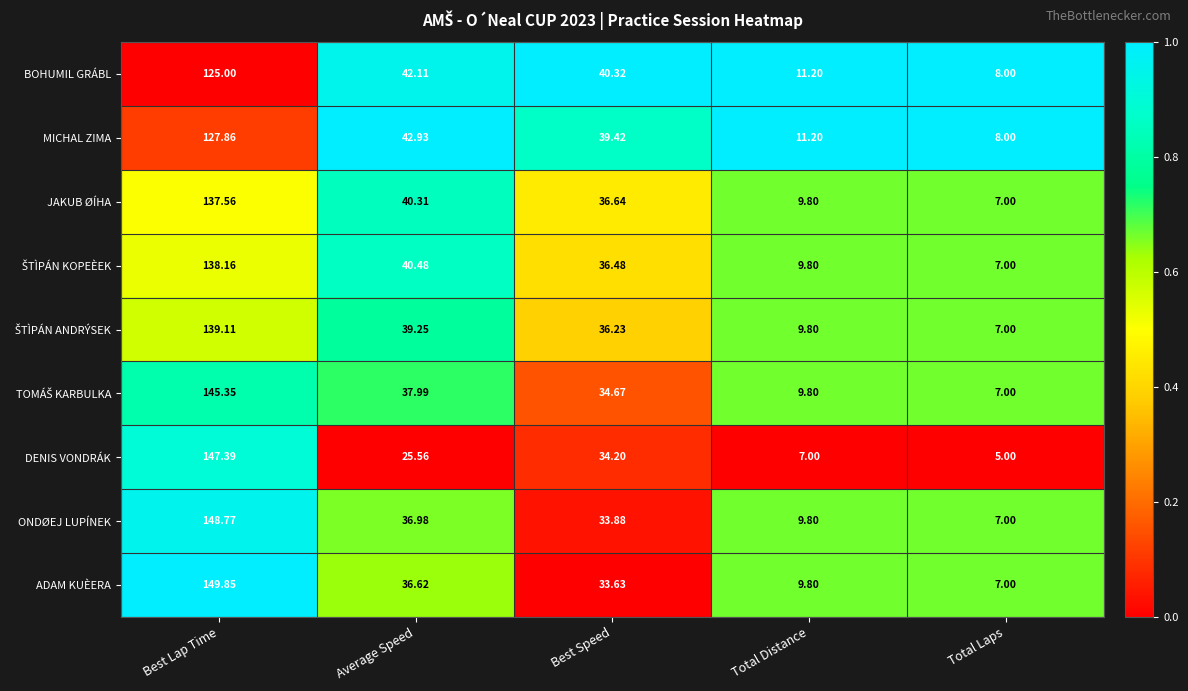

List the labels in order of BOHUMIL GRÁBL value, smallest first.

Total Laps, Total Distance, Best Speed, Average Speed, Best Lap Time